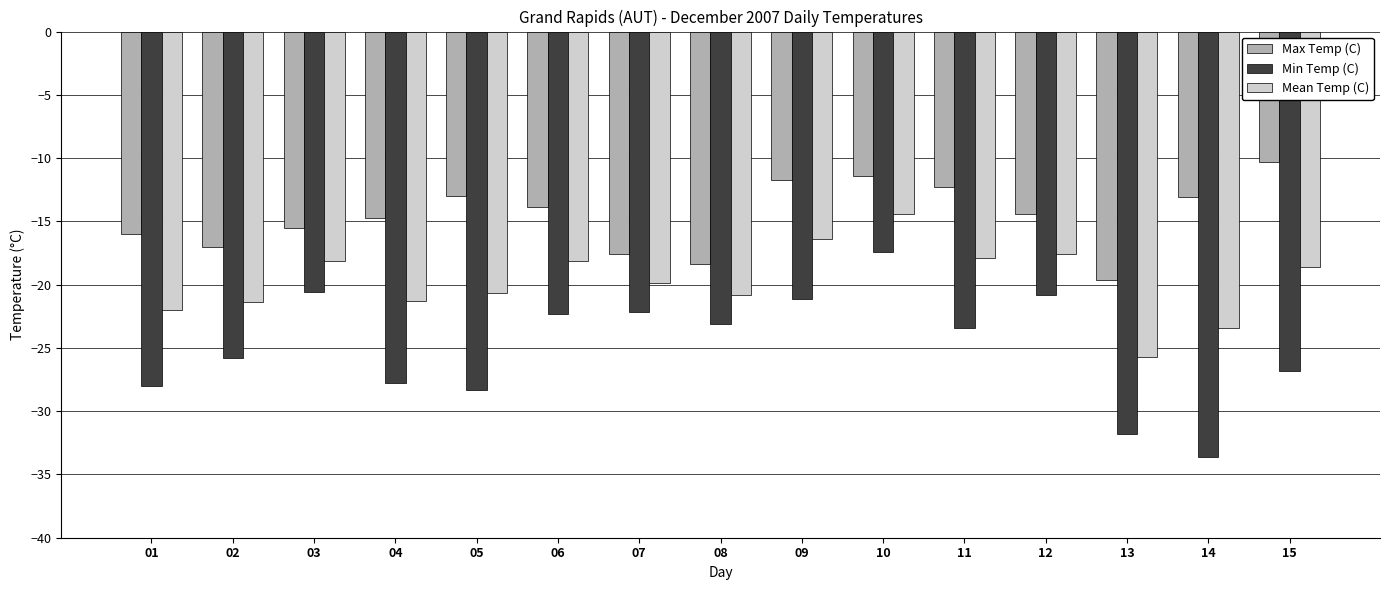

Count the number of data series in this chart.

3